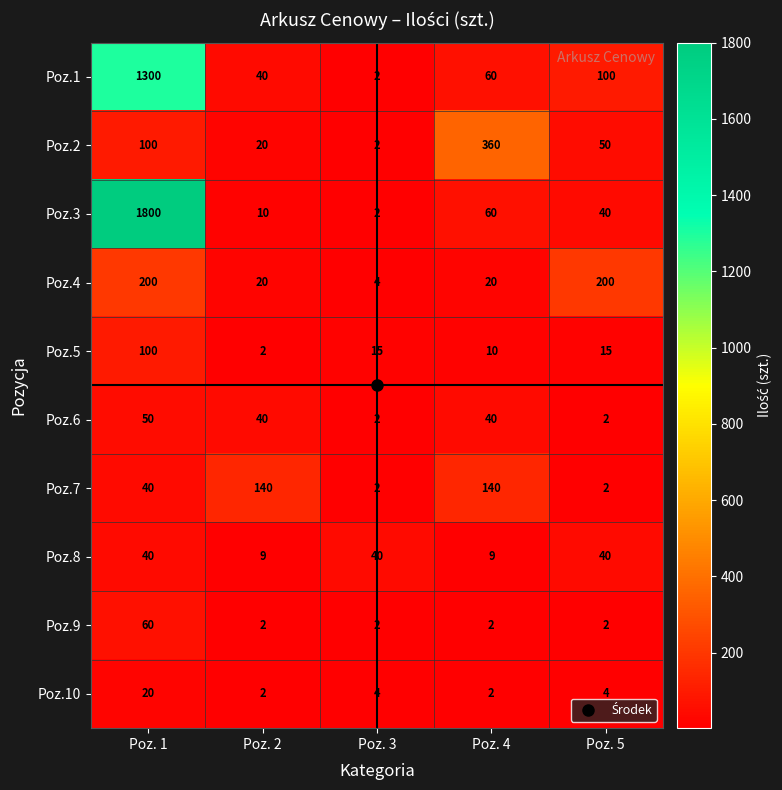

Where is Poz.7 nearest to the value 71?

Poz. 1